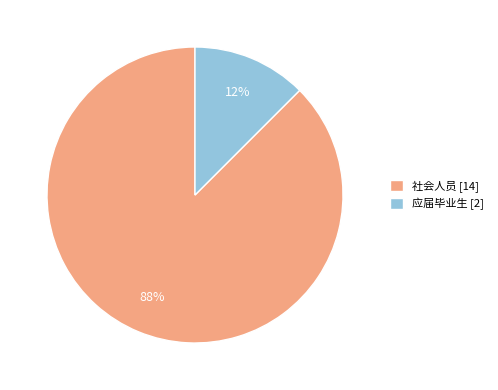

To the nearest percent, what is the average slice percentage?

50%